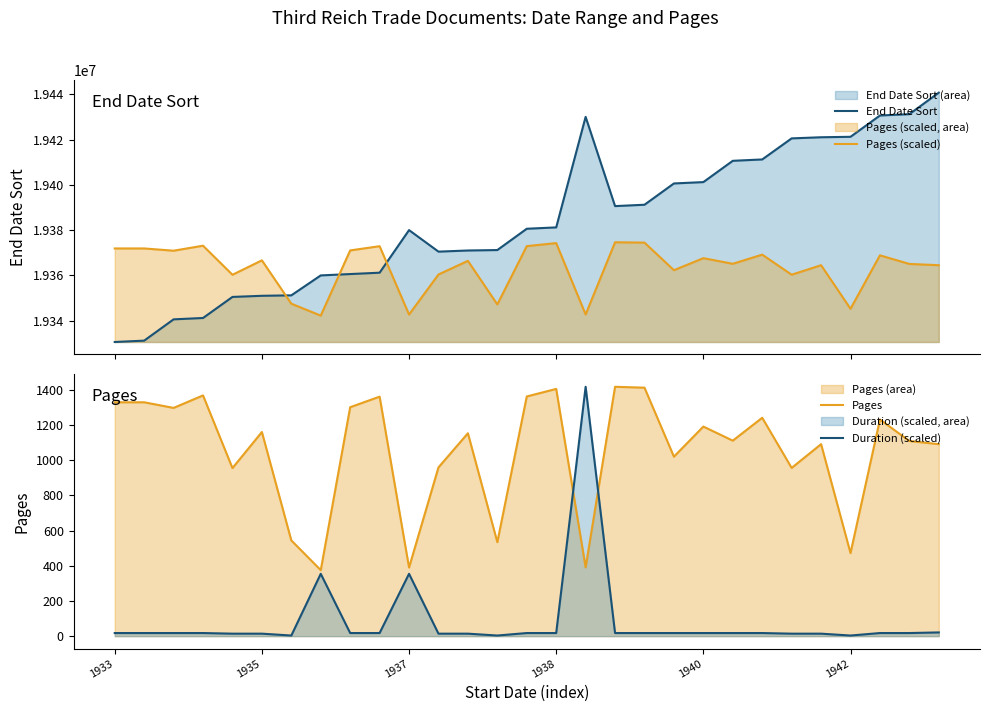

What is the total value across all series at 12?

38738602.1